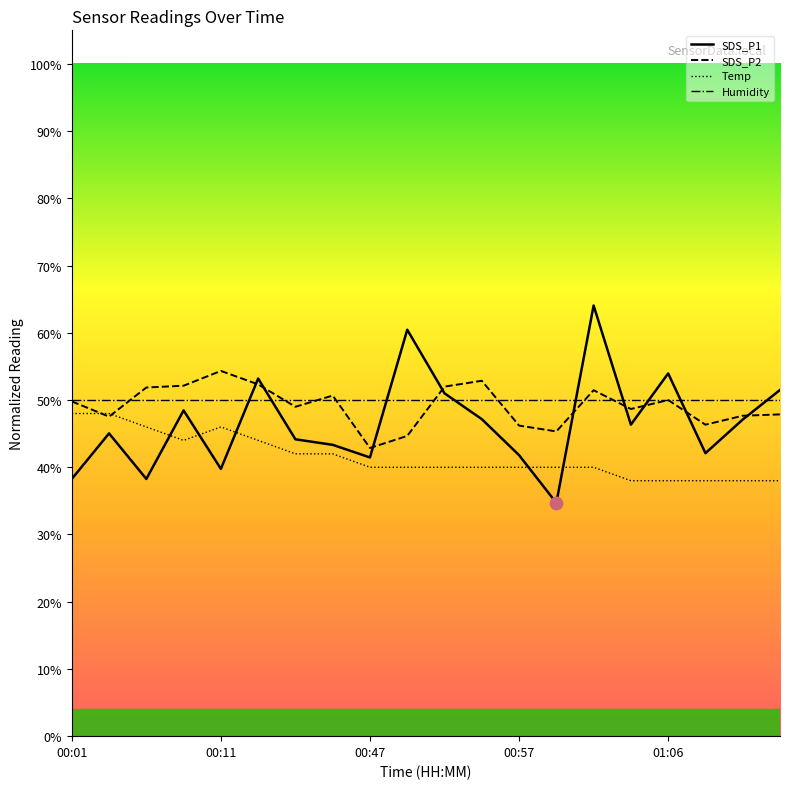

What is the total value across all series at 10?

192.9